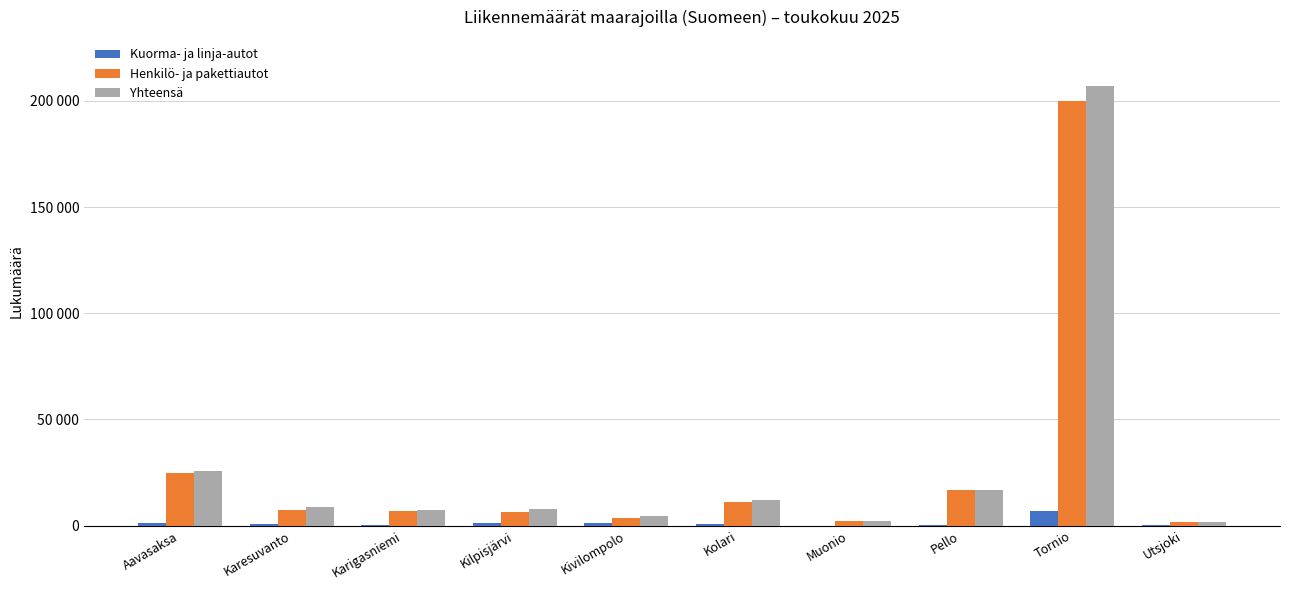

What is the value of the Yhteensä bar at the 7th from the left?

2172